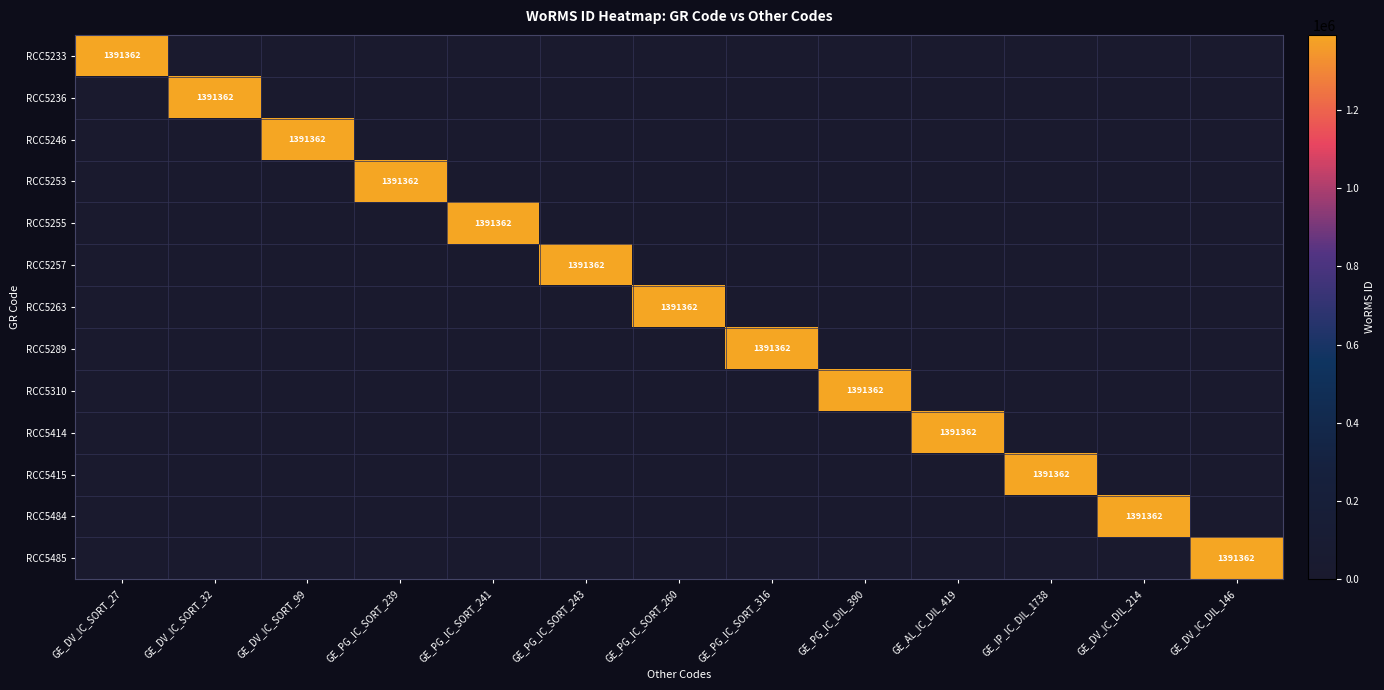

True or false: RCC5289 has a value of 0 at GE_DV_IC_SORT_27.

True